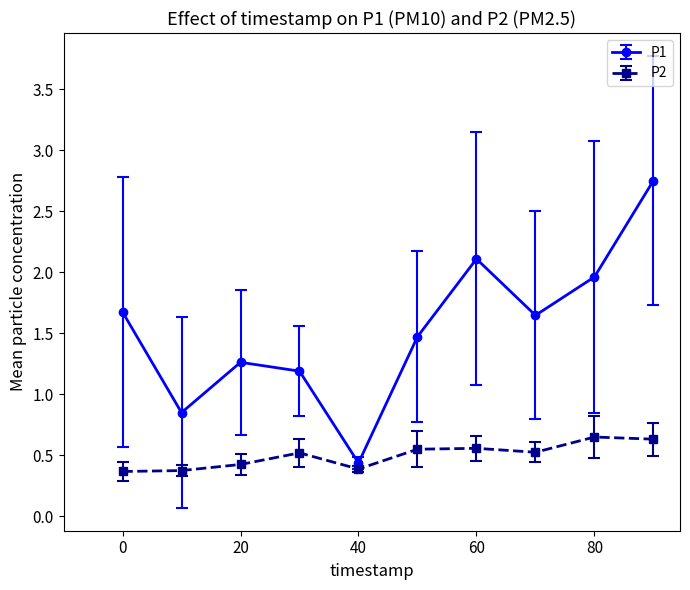

True or false: P1 and P2 intersect in this chart.

False